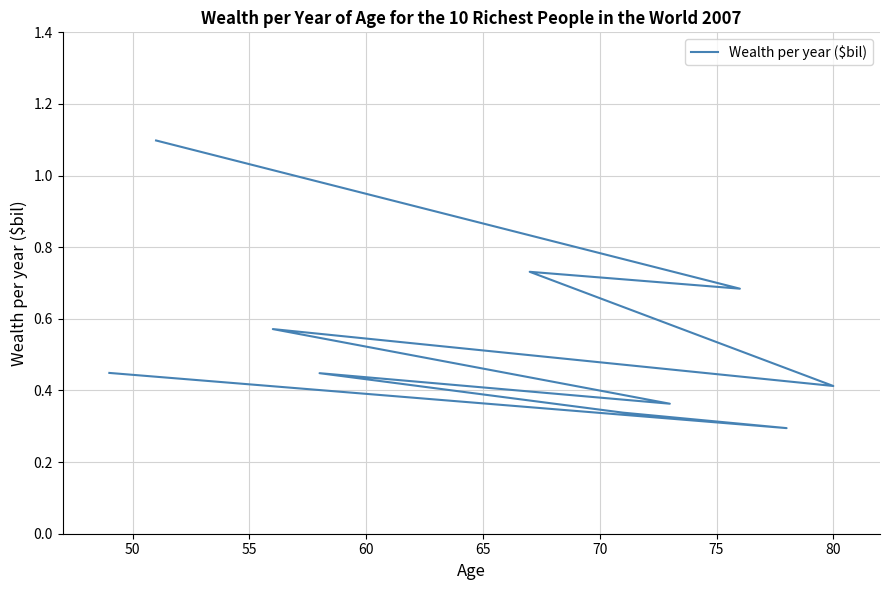

The value at 75 is 0.7. True or false?

False